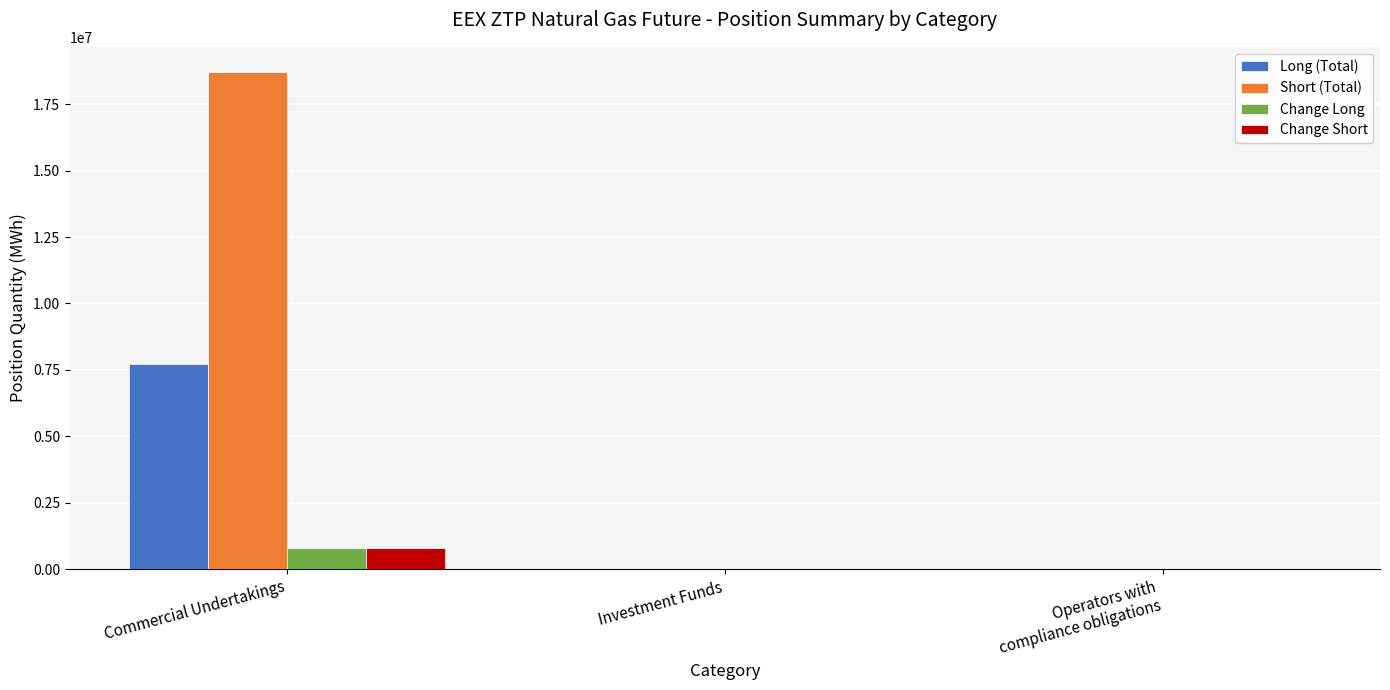

Which series has the largest total across all categories?

Short (Total)